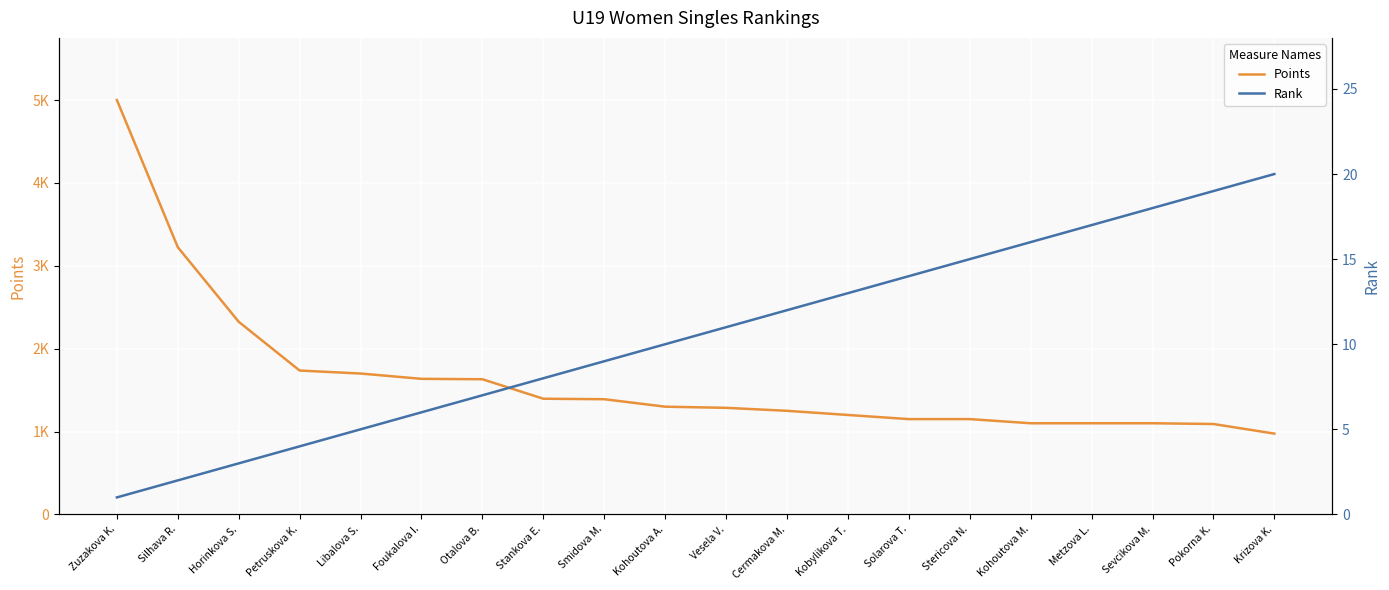

List the series in order of their overall mean, highest first.

Points, Rank